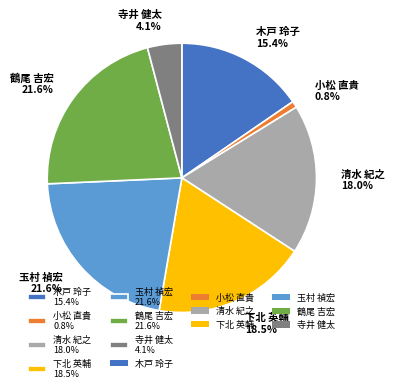

What is the smallest slice in the pie chart?

小松 直貴